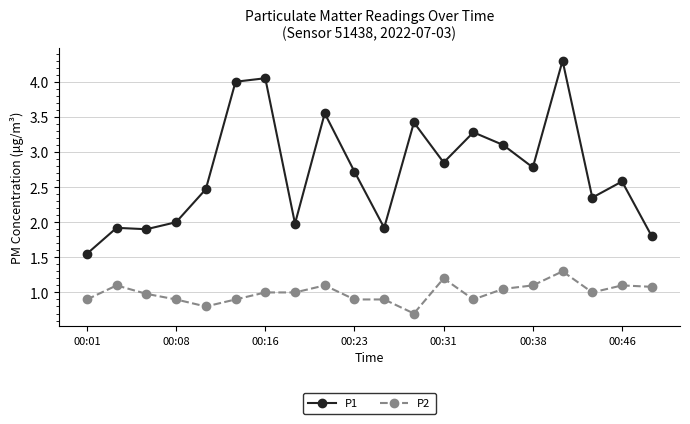

True or false: P1 and P2 cross at least once.

False